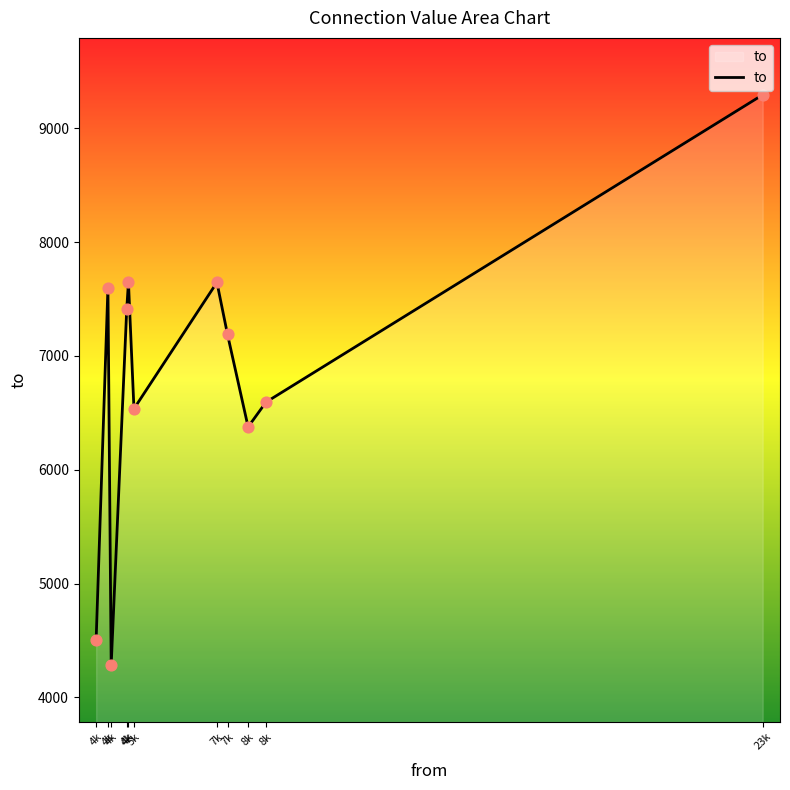

Does the chart have visible grid lines?

No